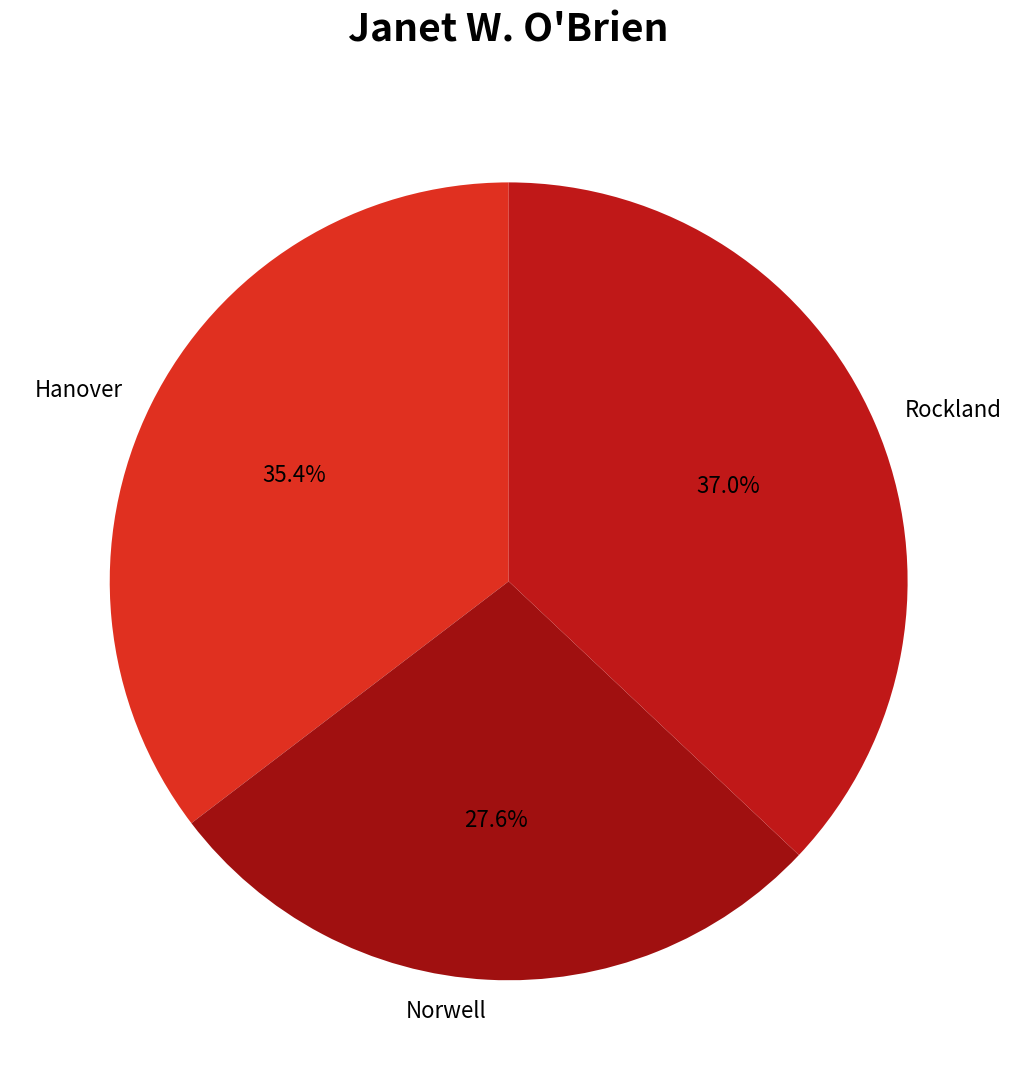

True or false: Hanover accounts for 35% of the total.

True